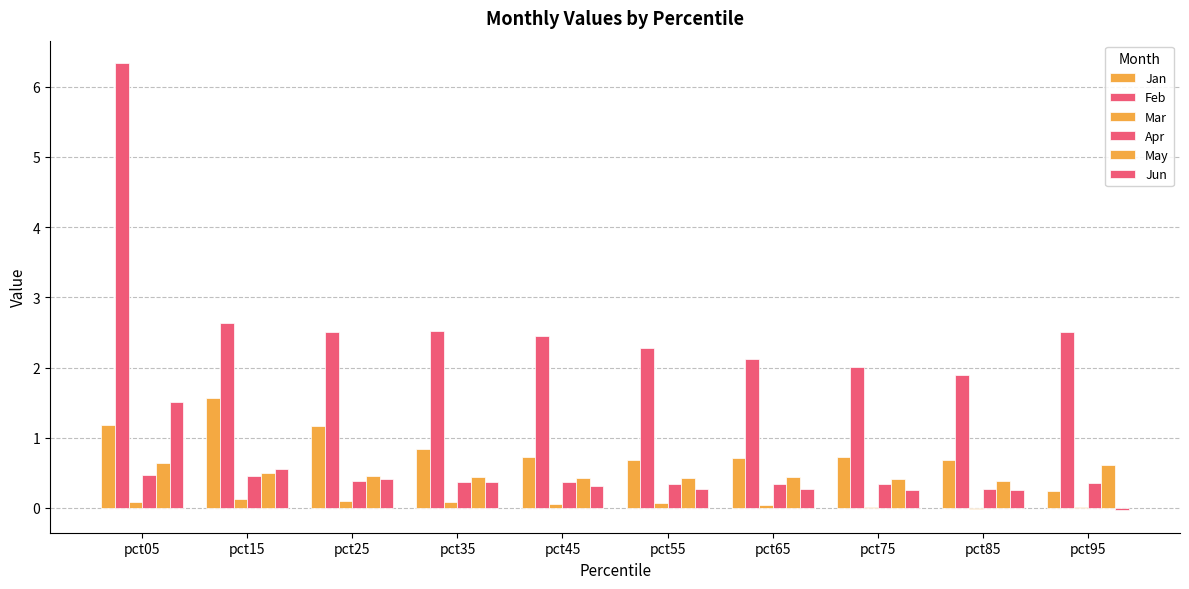

How many Mar values are between 0 and 1?

9